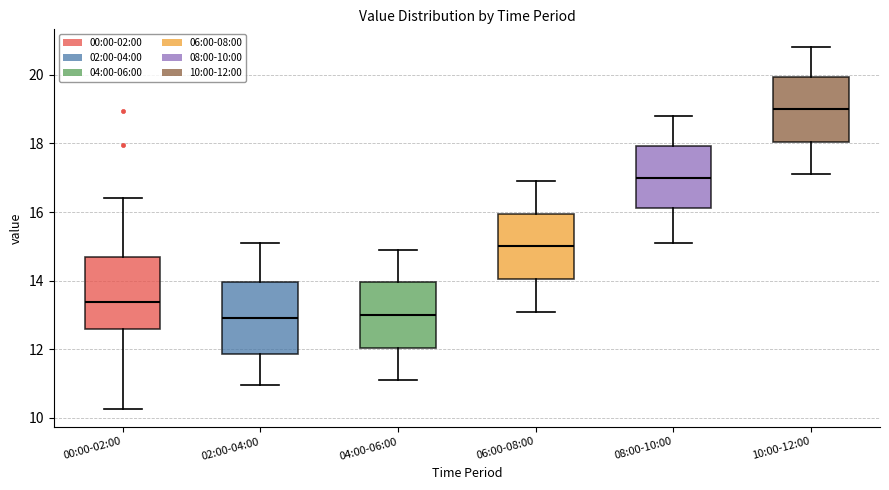

Which box has the highest median line?

10:00-12:00